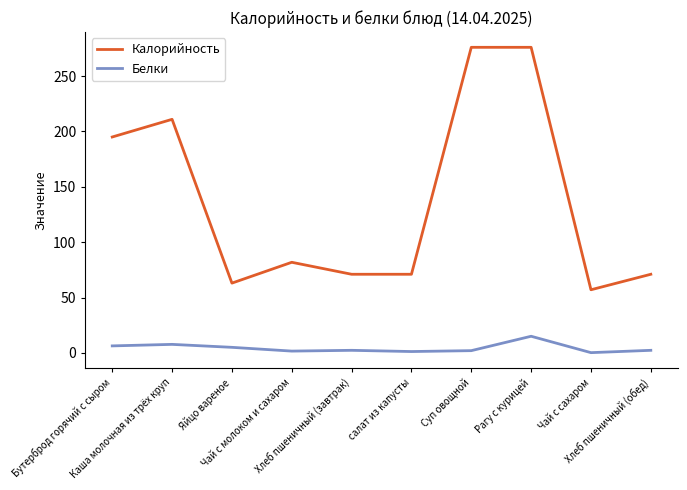

True or false: Белки and Калорийность cross at least once.

False